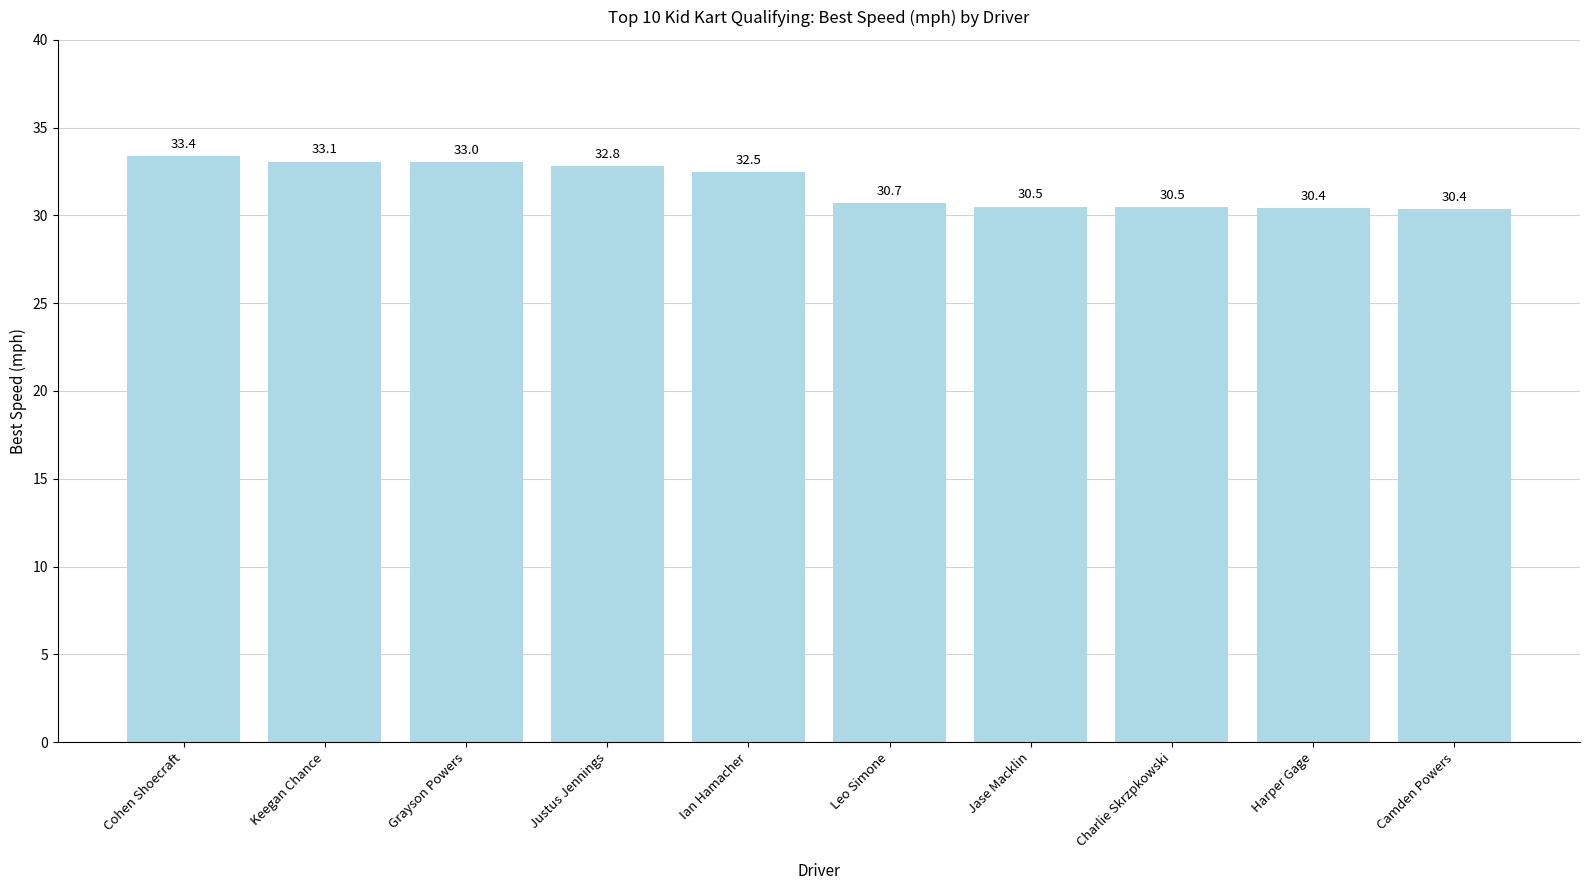

What is the value of the 10th bar from the left?

30.4